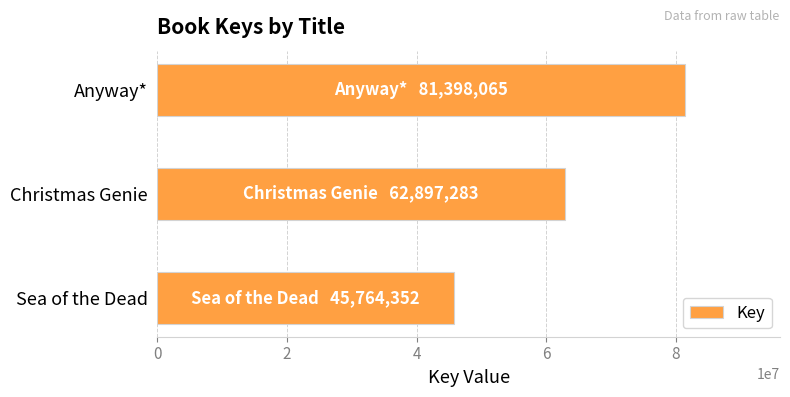

Reading top to bottom, list all the values displayed in this chart.

Anyway*=81398065	Christmas Genie=62897283	Sea of the Dead=45764352